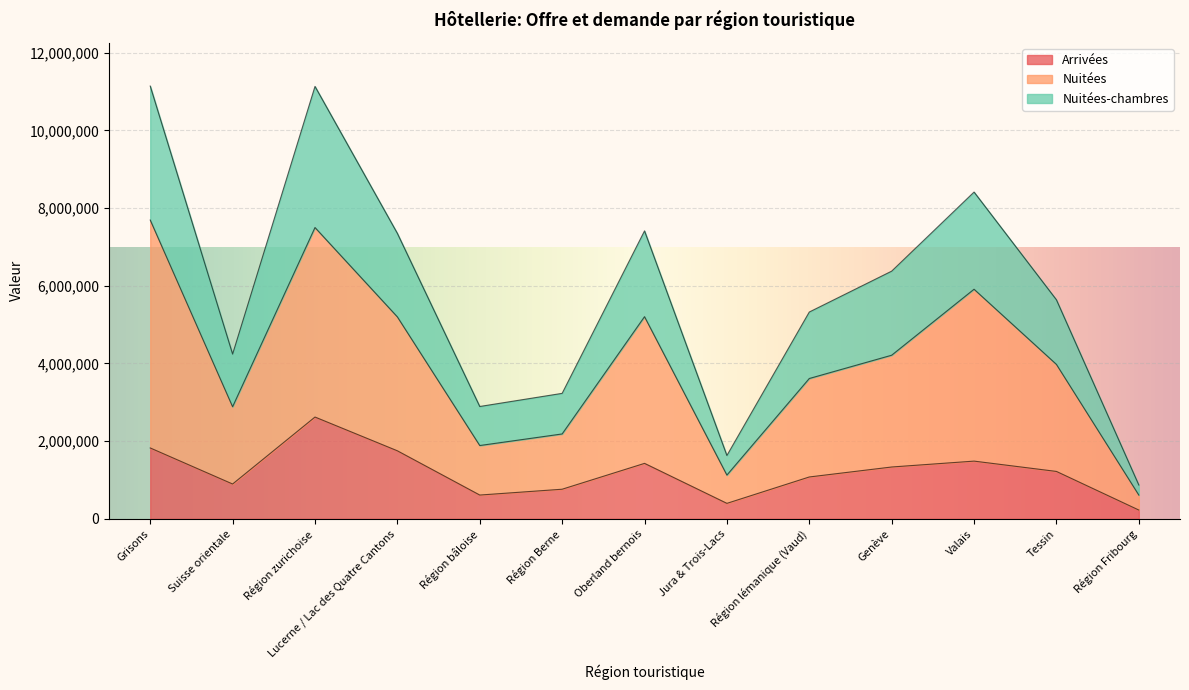

What is the maximum value for Arrivées?

2619878